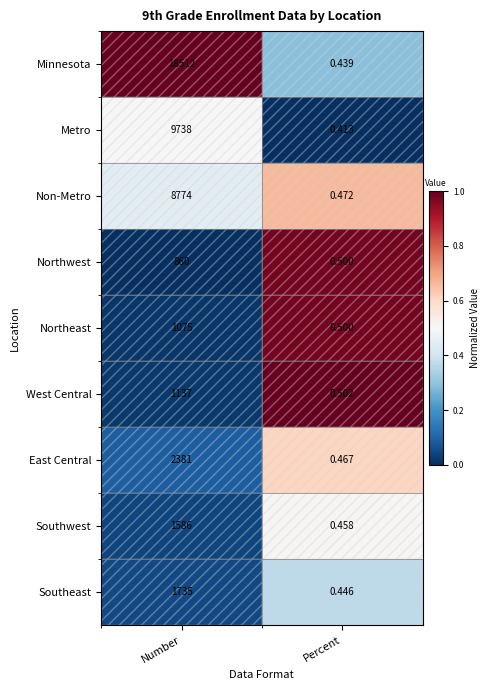

Rank the series by their maximum value, from highest to lowest.

Minnesota, Metro, Non-Metro, East Central, Southeast, Southwest, West Central, Northeast, Northwest